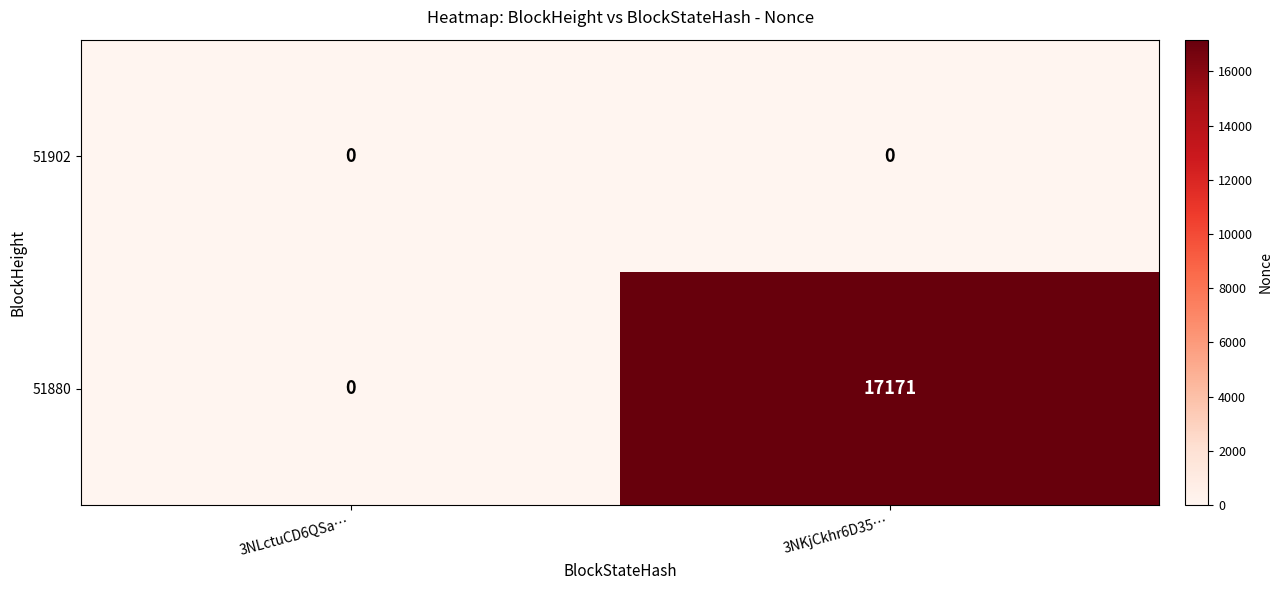

The value of 51880 at 3NLctuCD6QSa… is 11261. True or false?

False